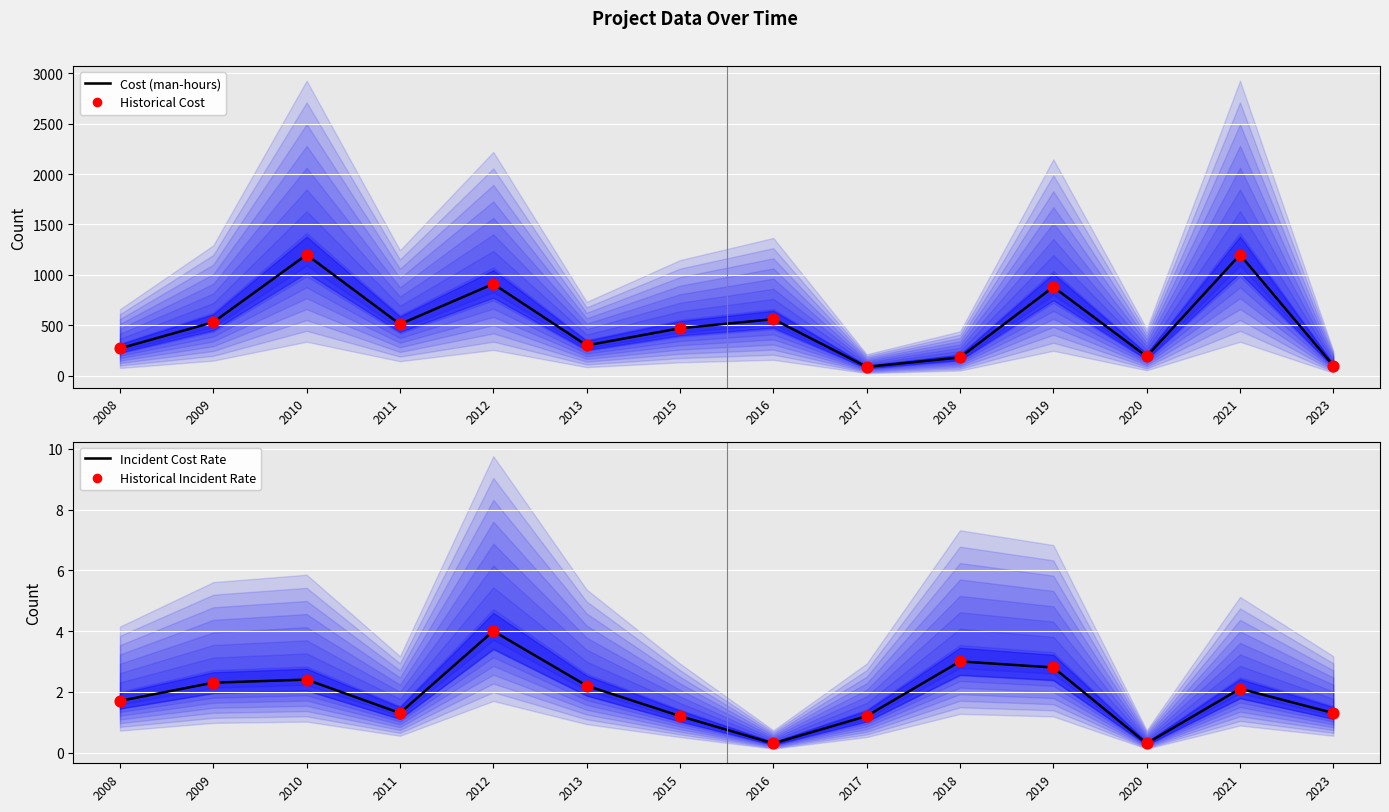

Which series has the widest spread of Y values?

Cost (man-hours)